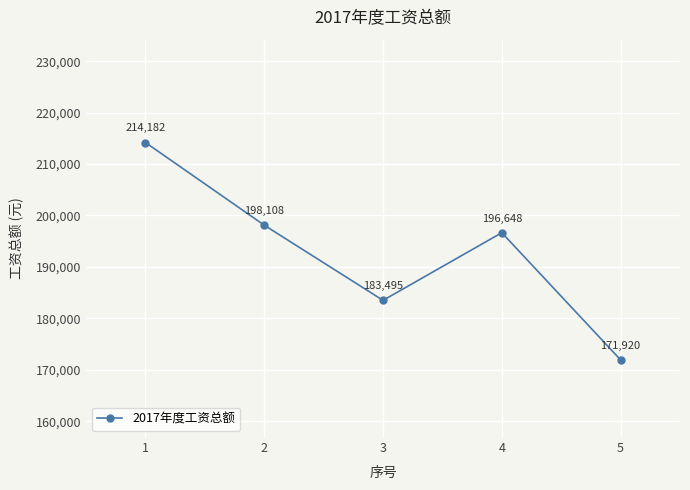

What is the value of the 4th point from the left?

196648